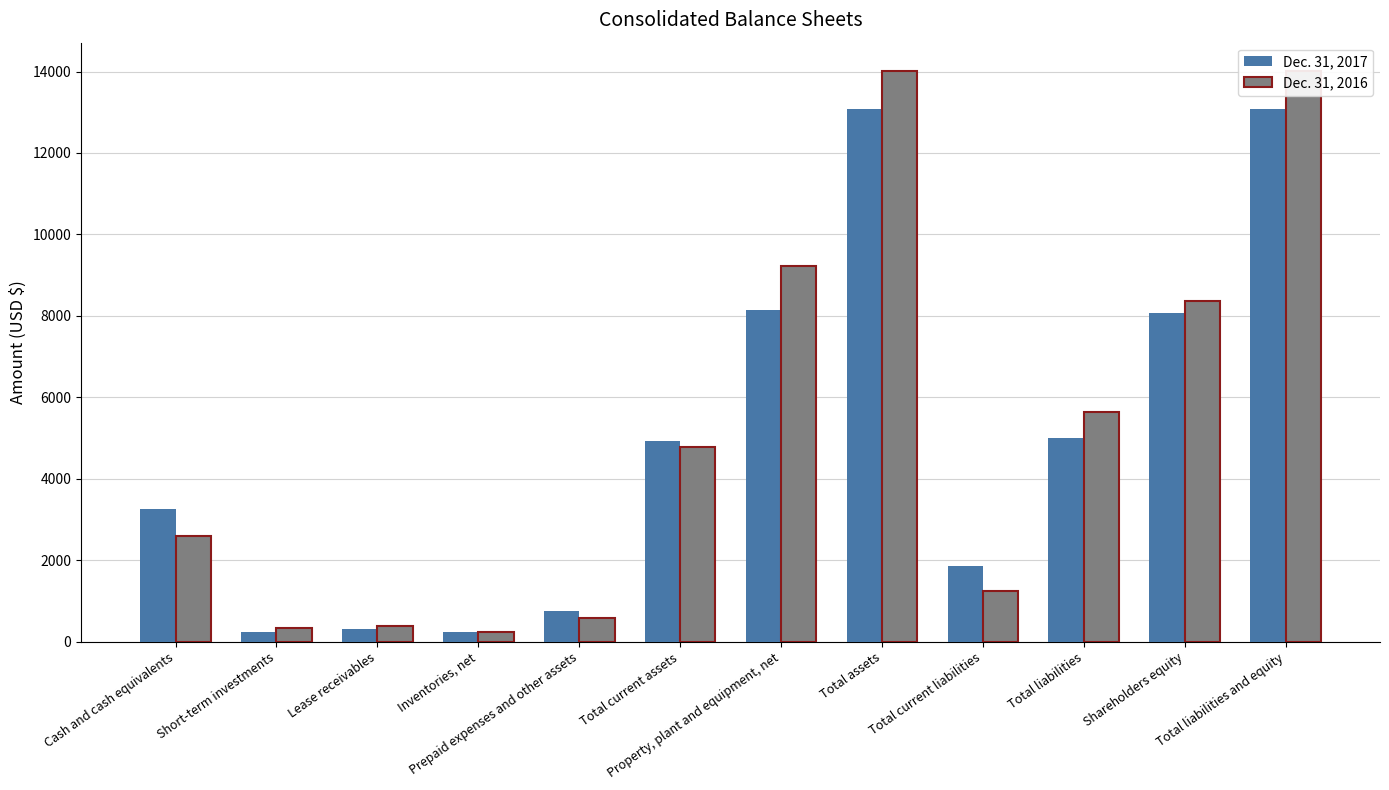

What is the difference between the maximum and minimum values in the Dec. 31, 2017 series?

12839